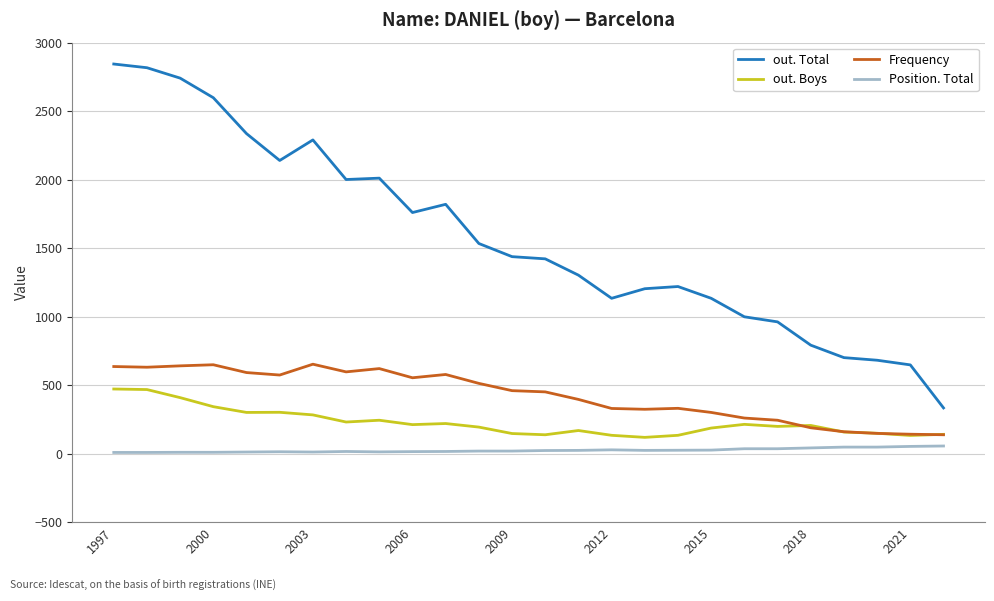

Does the chart have visible grid lines?

Yes